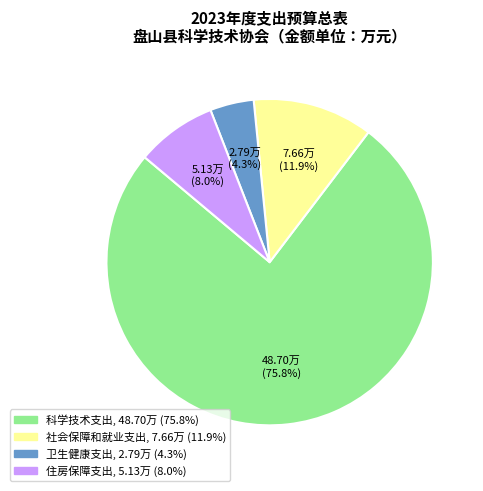

What is the smallest slice in the pie chart?

卫生健康支出